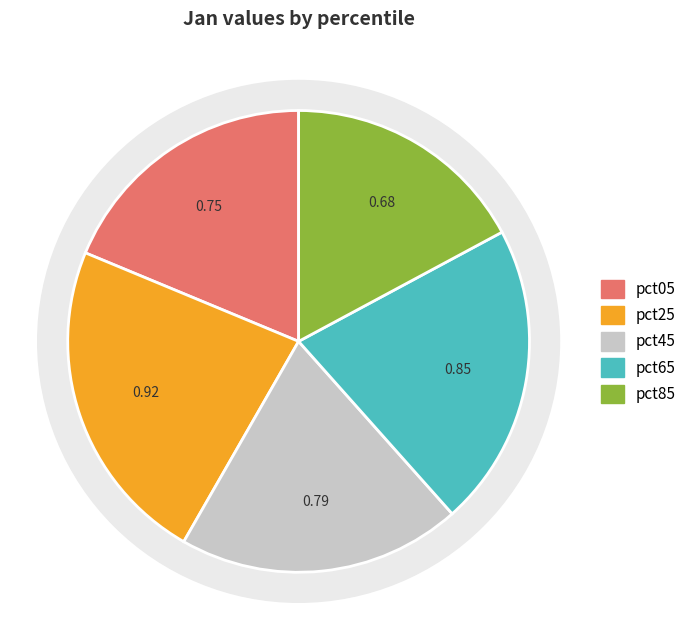

To the nearest percent, what portion does pct85 represent?

17%